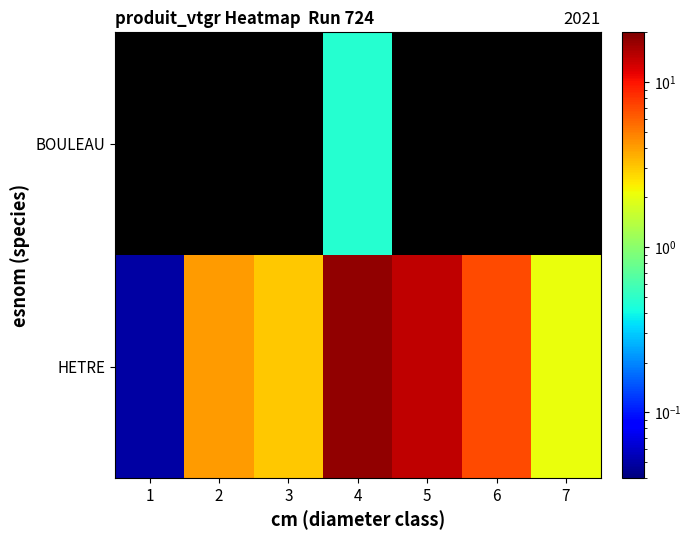

At which category is the sum across all series the highest?

4